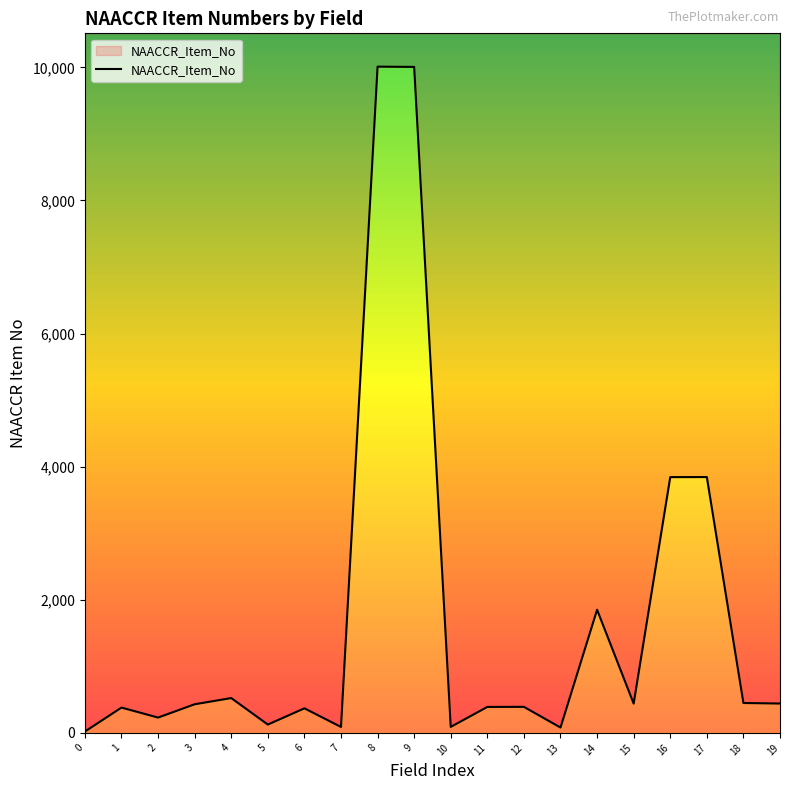

The chart shows a value of 523 at 4. True or false?

True